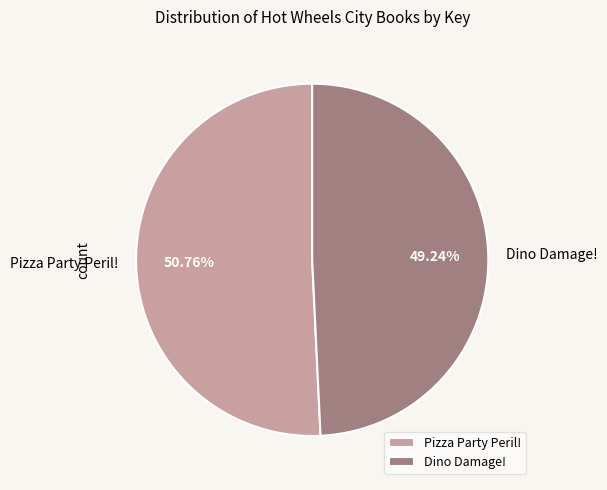

Is there any slice that represents more than half of the pie?

Yes